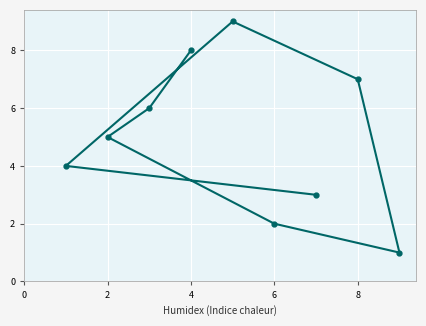

The value of col_9 at 6 is 3. True or false?

False